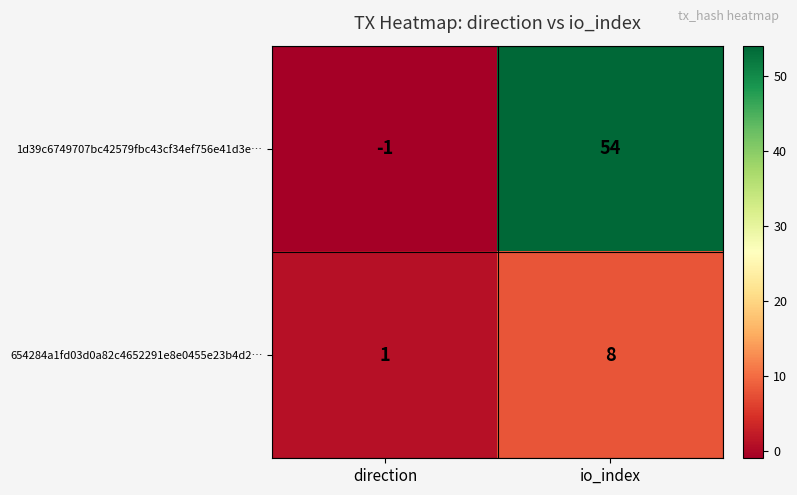

True or false: 1d39c6749707bc42579fbc43cf34ef756e41d3e… has a value of -1 at direction.

True